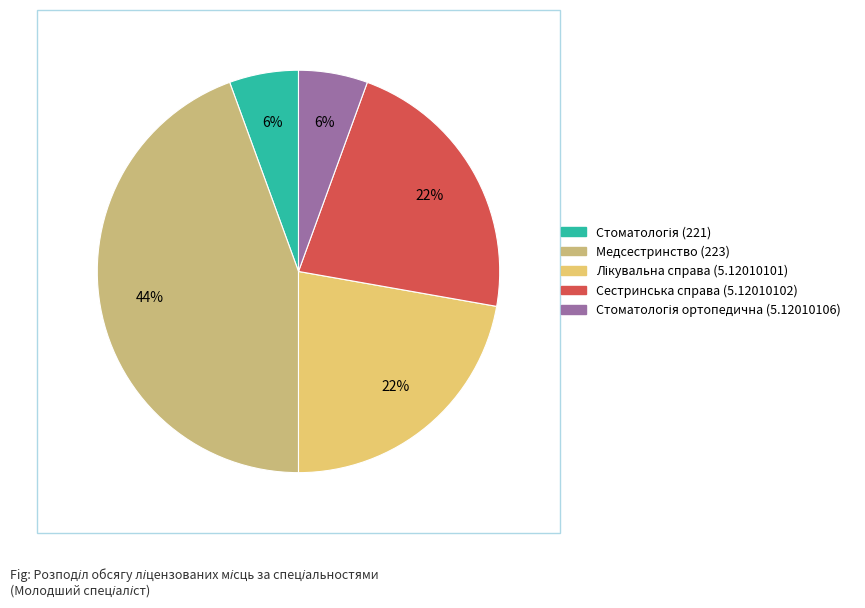

Count the number of slices in the pie.

5